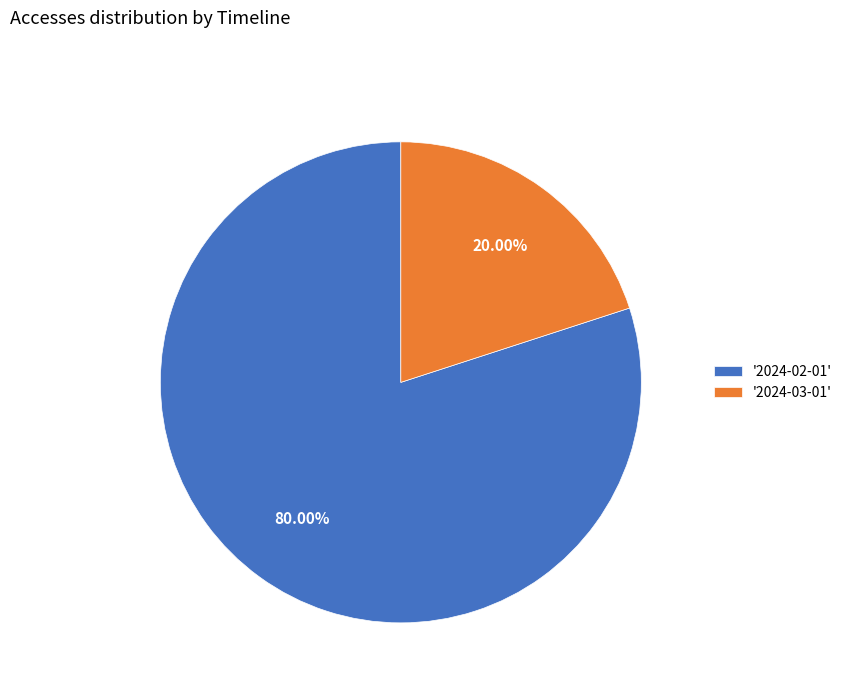

To the nearest percent, what is the average slice percentage?

50%